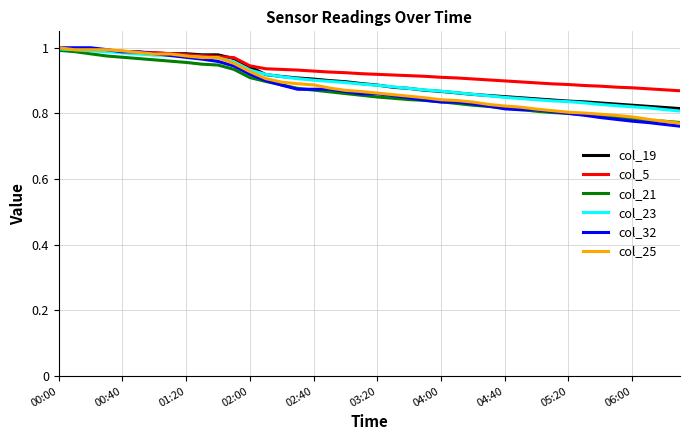

Does the chart display data point markers on the line(s)?

No